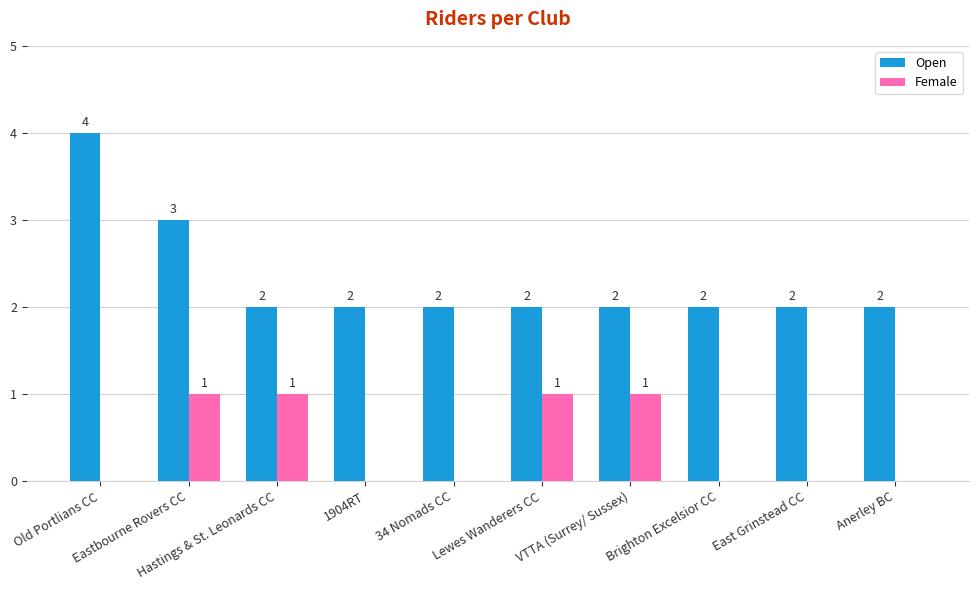

Which series has the largest total across all categories?

Open